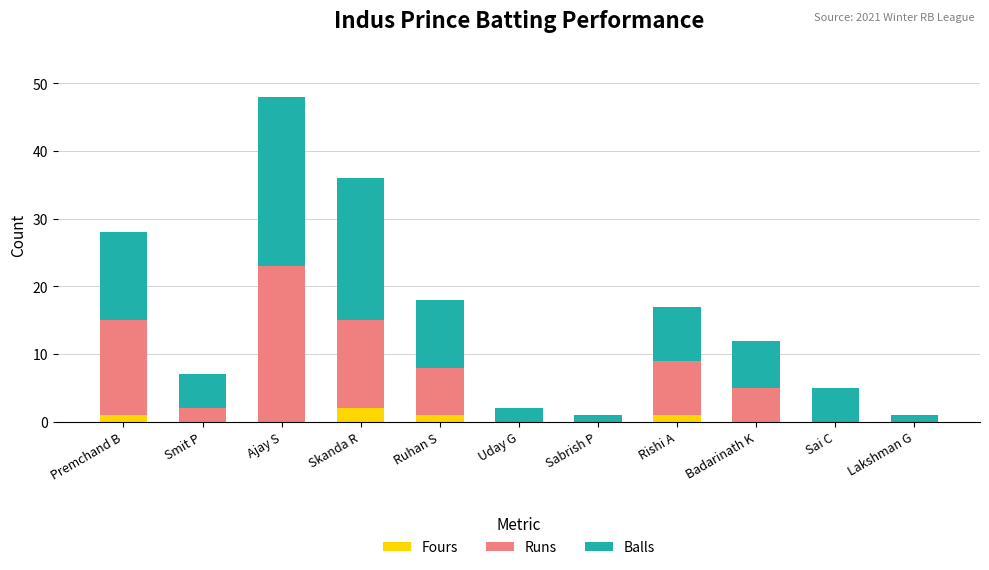

What is the total value across all series at Smit P?

7